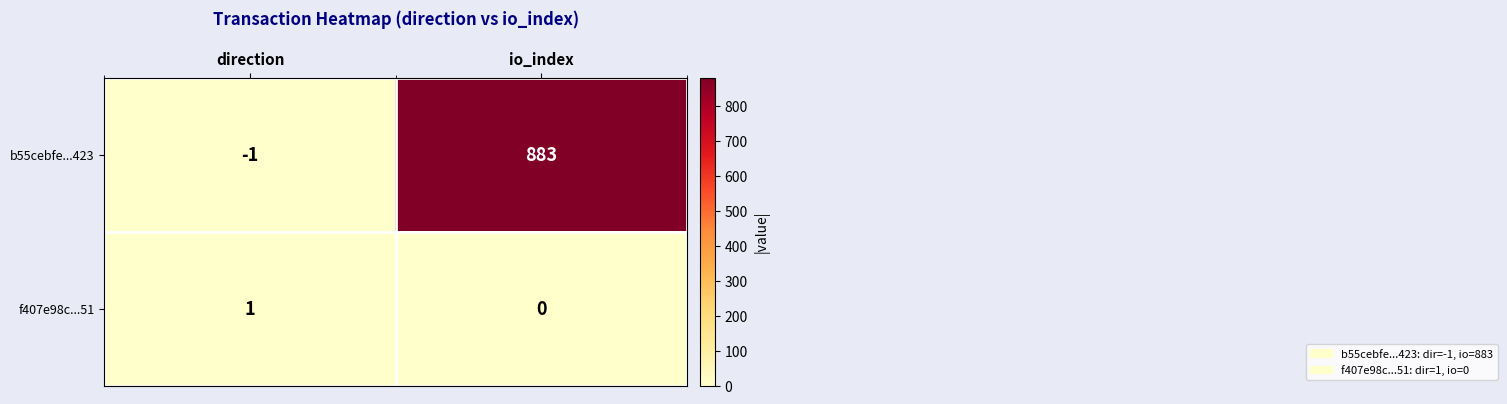

What is the sum of all b55cebfe...423 values?

882